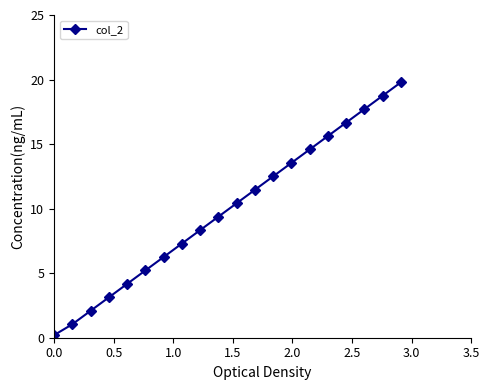

What is the greatest value displayed?

19.8